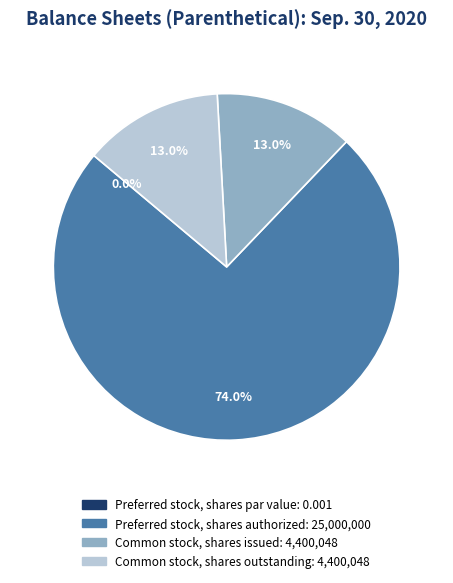

Count the number of slices in the pie.

4